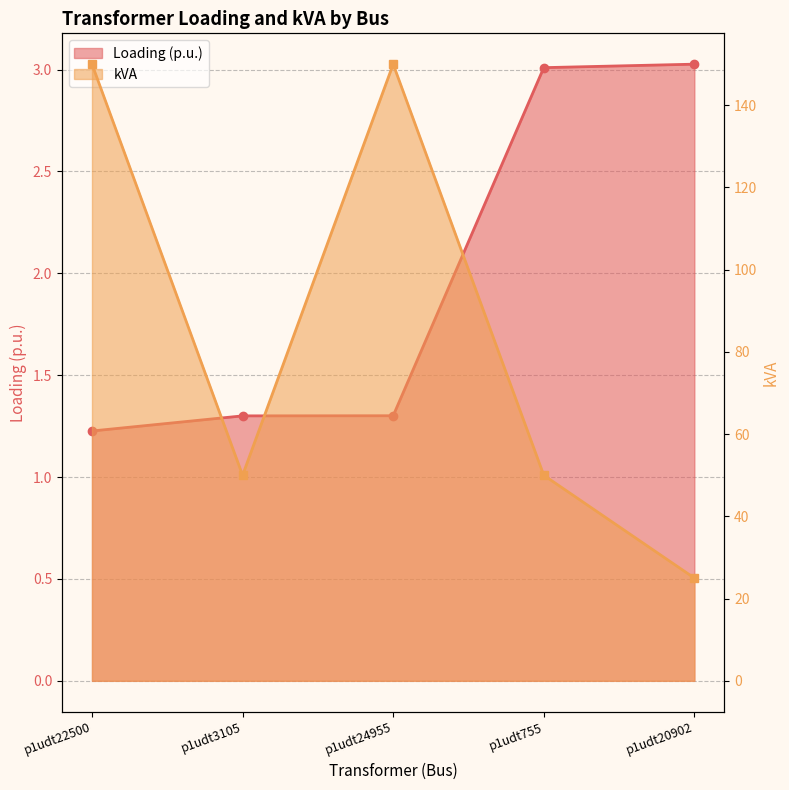

True or false: kVA and Loading (p.u.) intersect in this chart.

False